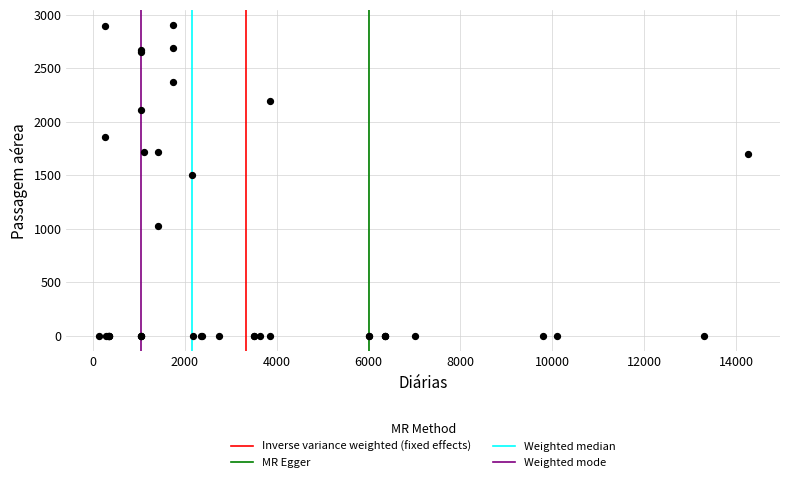

What Y value in the scatter plot is closest to 1450?

1503.6